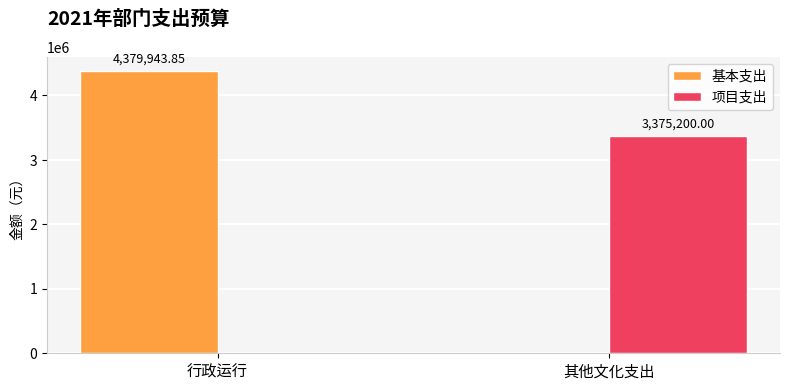

At which category is the sum across all series the highest?

行政运行